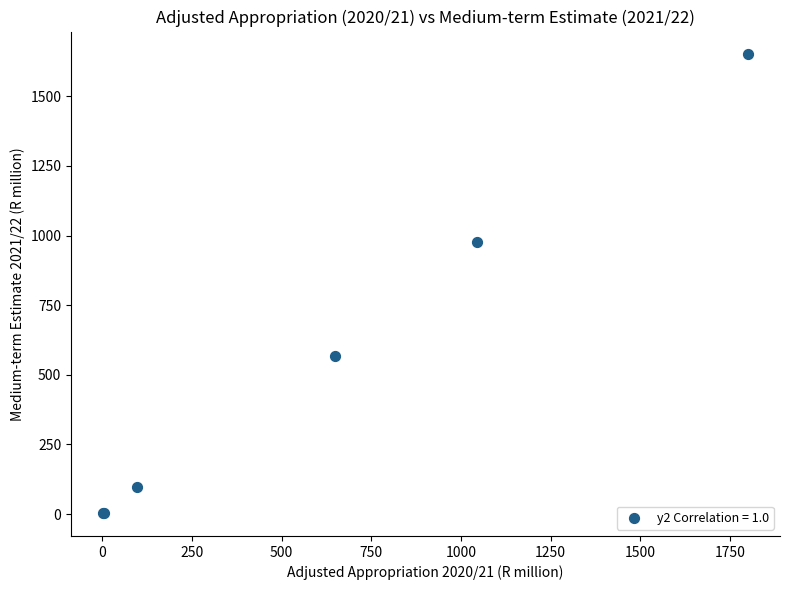

What Y value in the scatter plot is closest to 826?

975.1